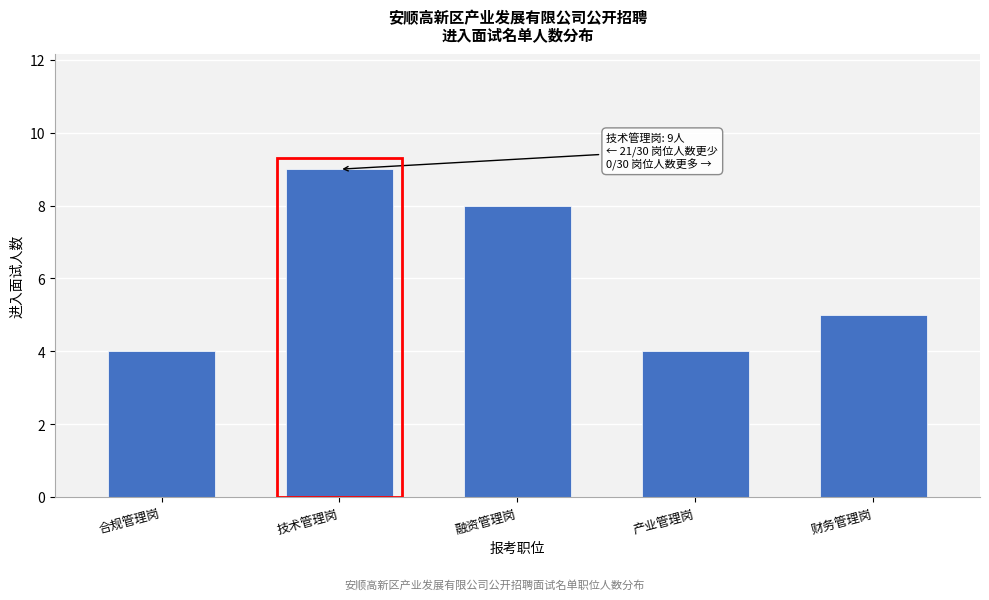

Reading left to right, transcribe all the data shown in this chart.

合规管理岗=4	技术管理岗=9	融资管理岗=8	产业管理岗=4	财务管理岗=5